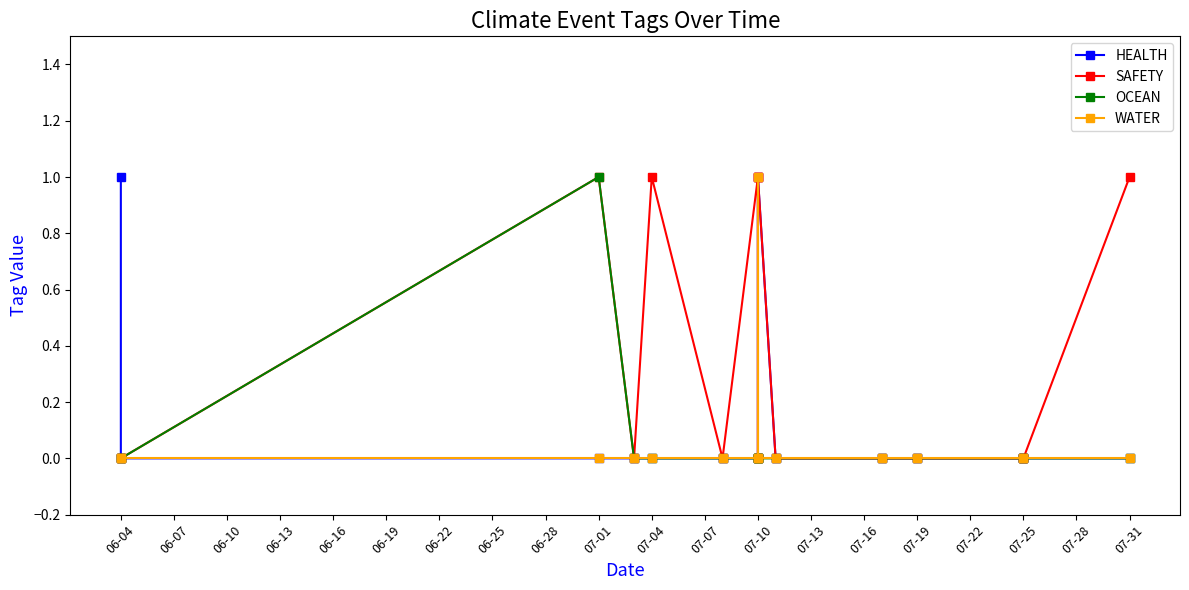

How many interior local peaks does the WATER series have?

1